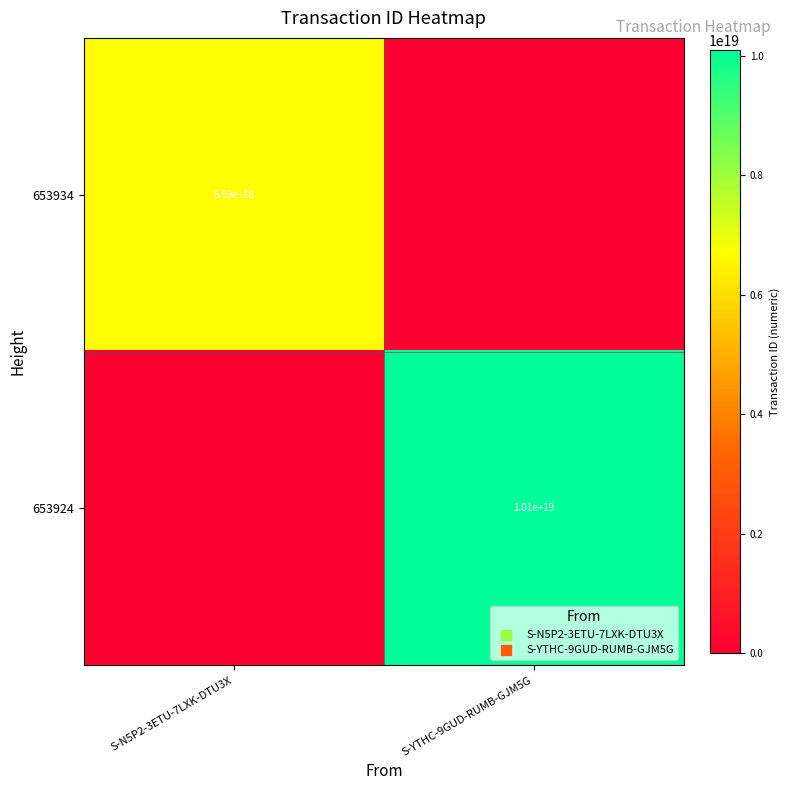

True or false: 653934 has a value of 6690000000000000000 at S-N5P2-3ETU-7LXK-DTU3X.

True